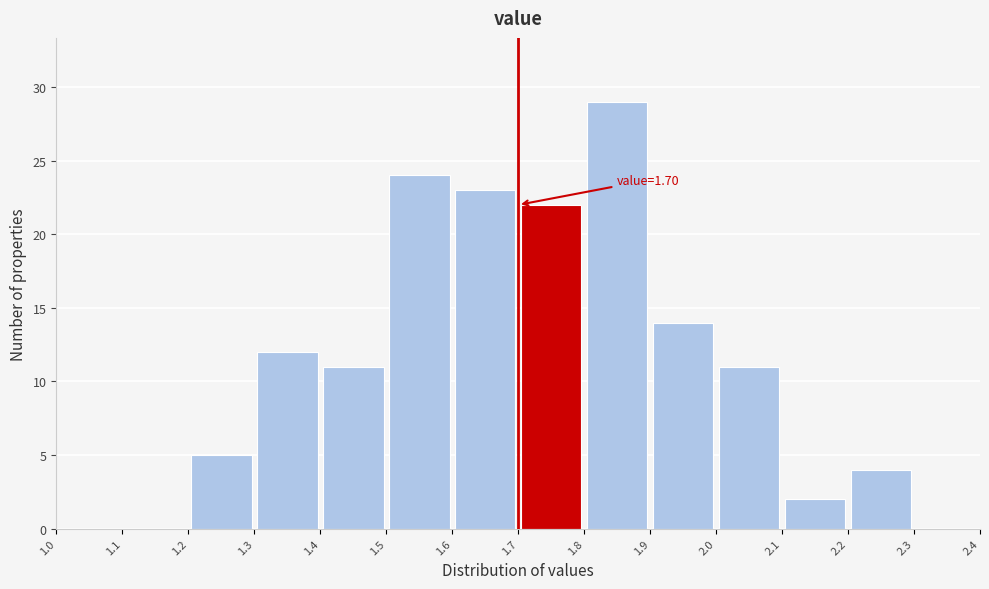

Which range on the x-axis has the tallest bar?

1.8 to 1.9